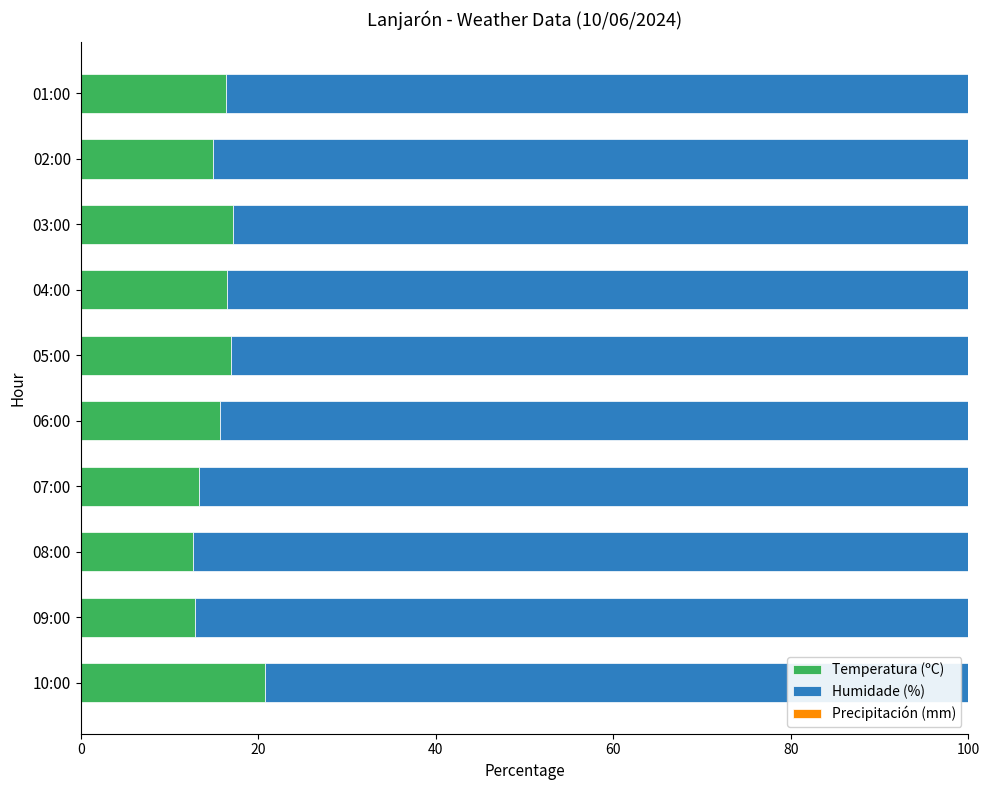

What is the total value across all series at 02:00?

100.0